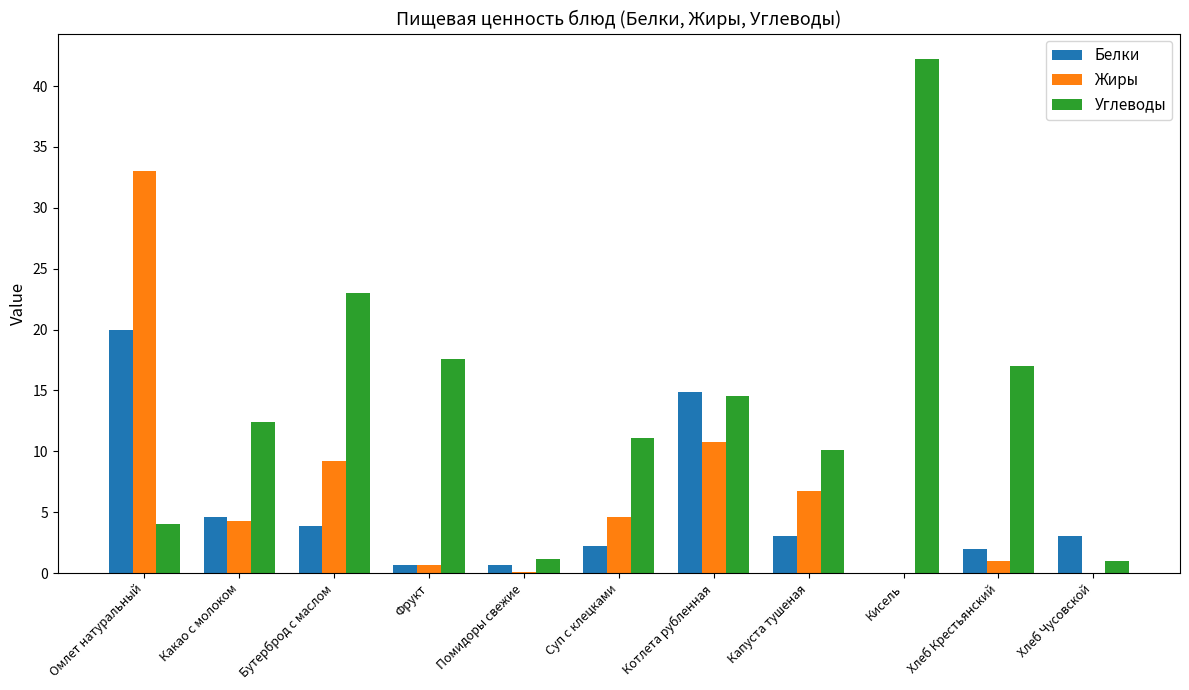

Is it true that Жиры equals 0.0 at Хлеб Чусовской?

True